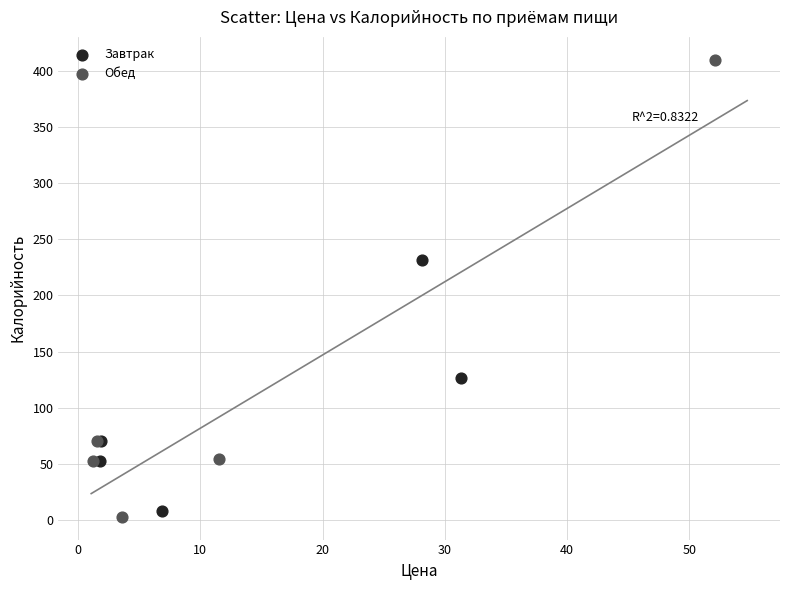

Which series reaches the maximum Y coordinate?

Обед